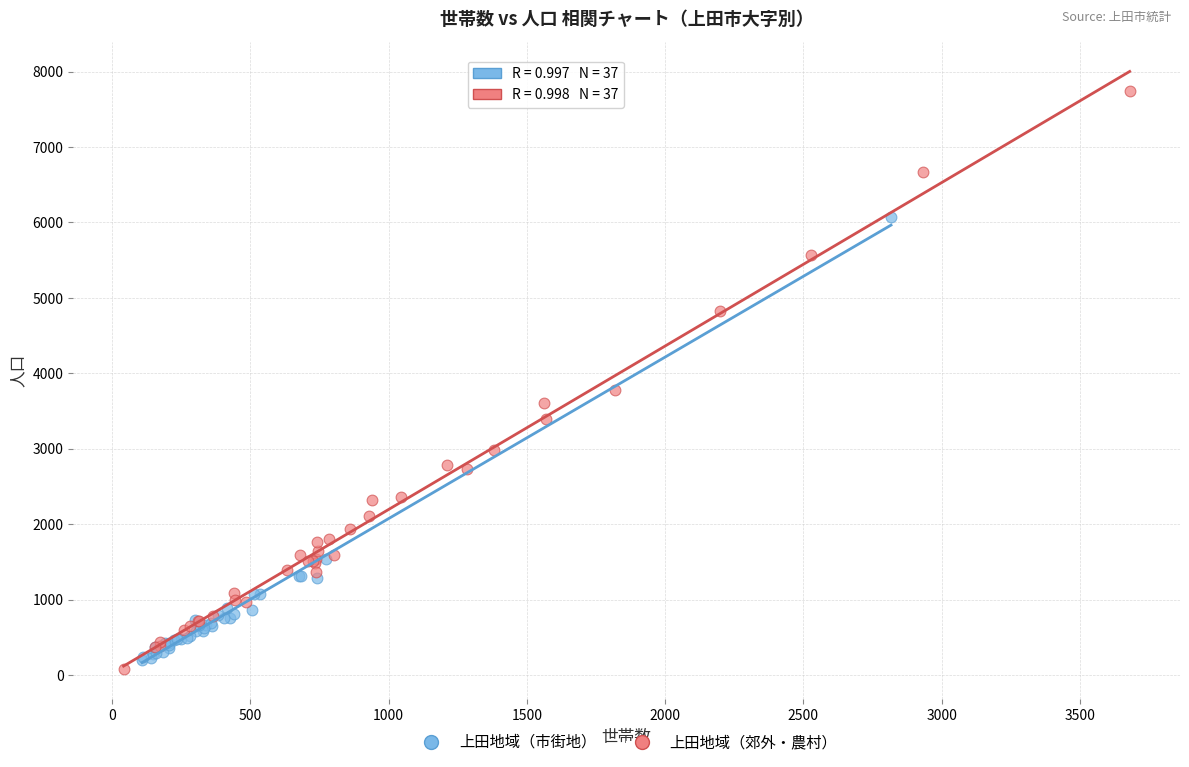

Which series has the widest spread of Y values?

上田地域（郊外・農村）